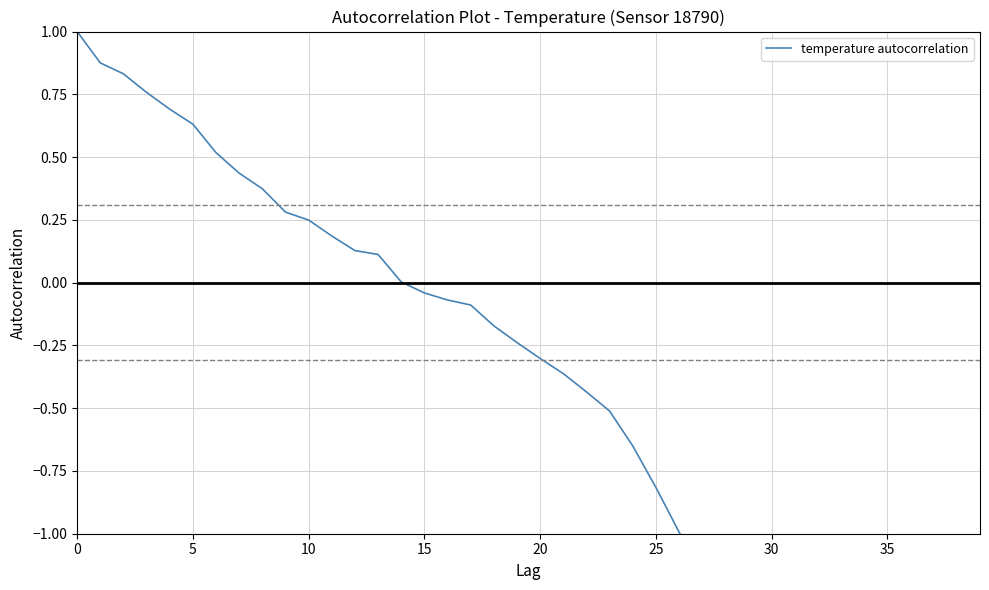

At which category does the data reach its first local peak?

38